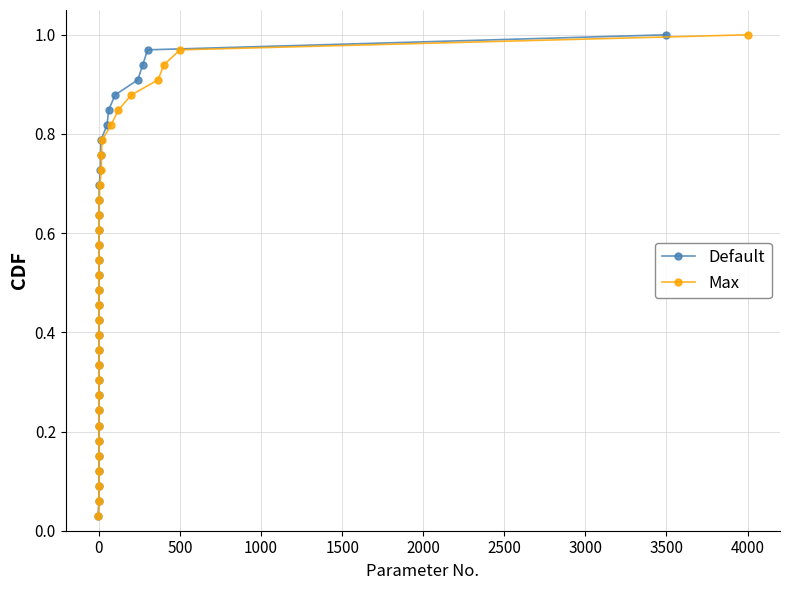

At which category is the sum across all series the highest?

32